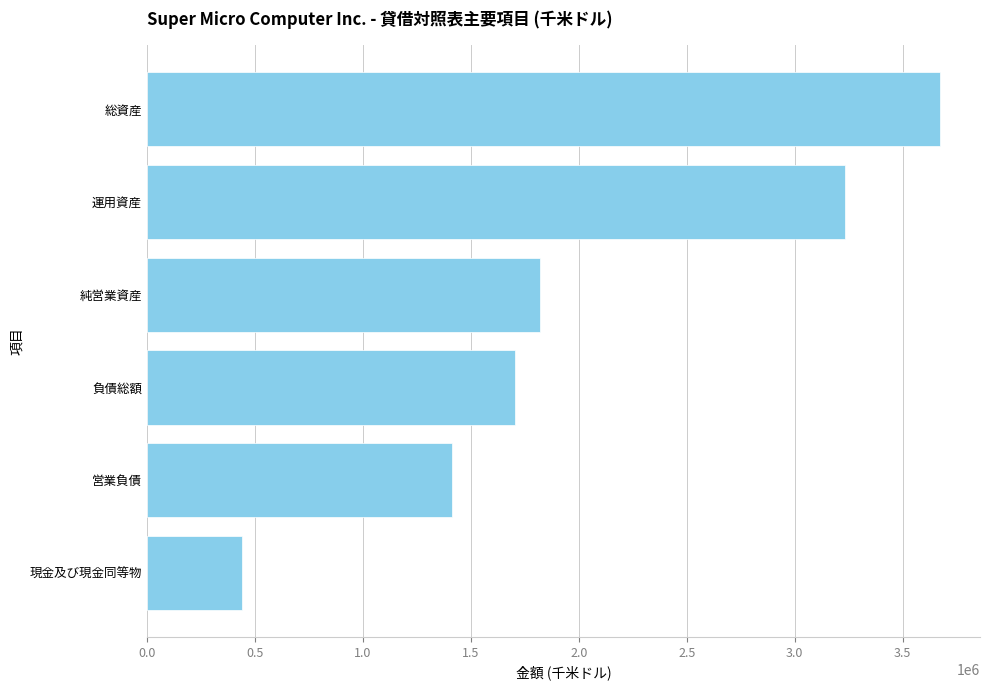

Reading top to bottom, list all the values displayed in this chart.

3674729	3234270	1822013	1702559	1412257	440459